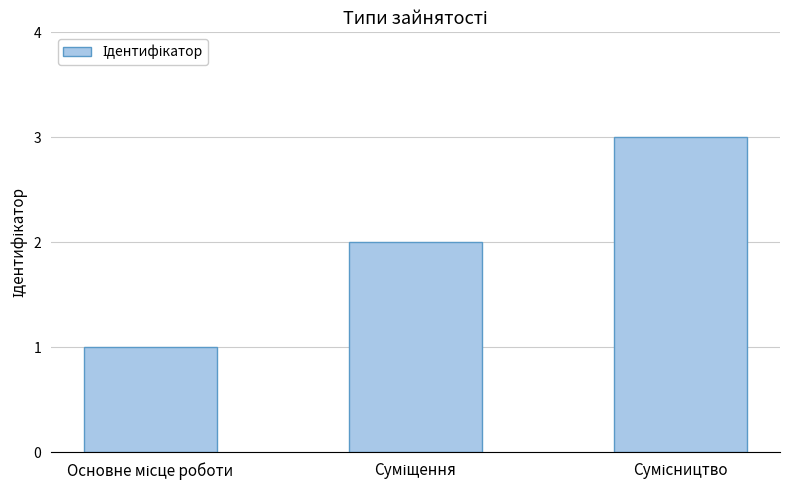

Reading right to left, extract all data points from this chart.

3	2	1